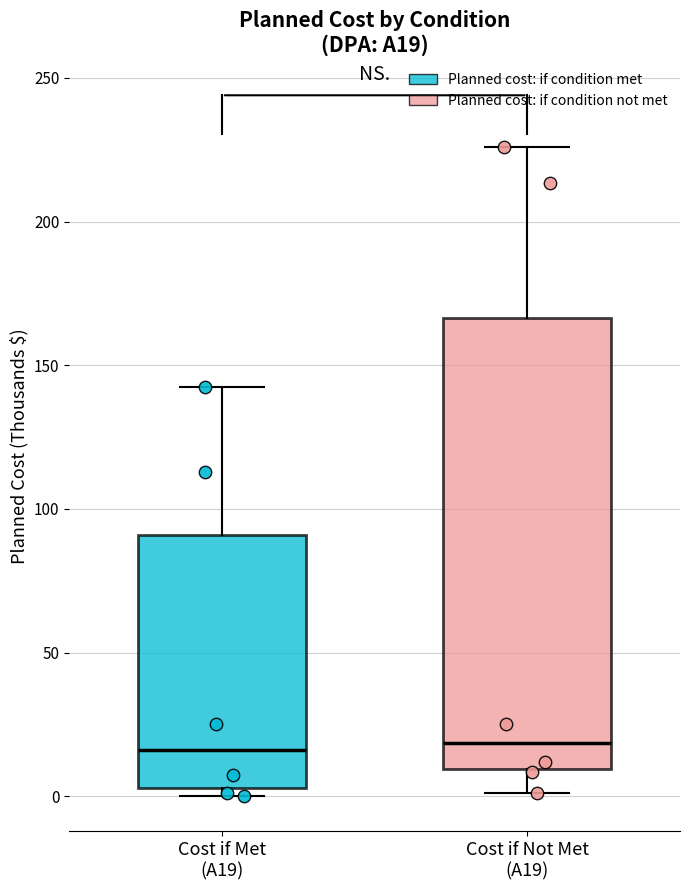

Which box is the tallest, from its lower edge to its upper edge?

Cost if Not Met (A19)